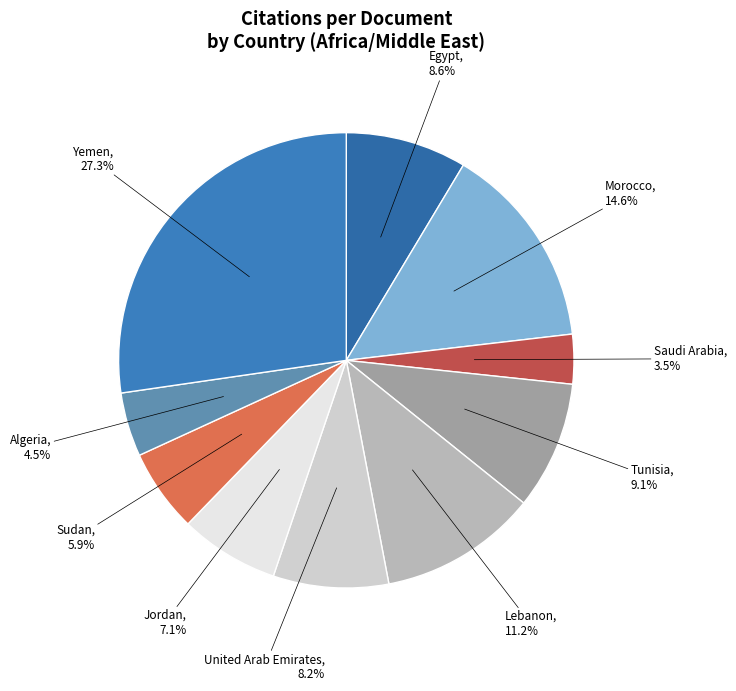

To the nearest percent, what is the difference between the largest and smallest slice percentages?

24%